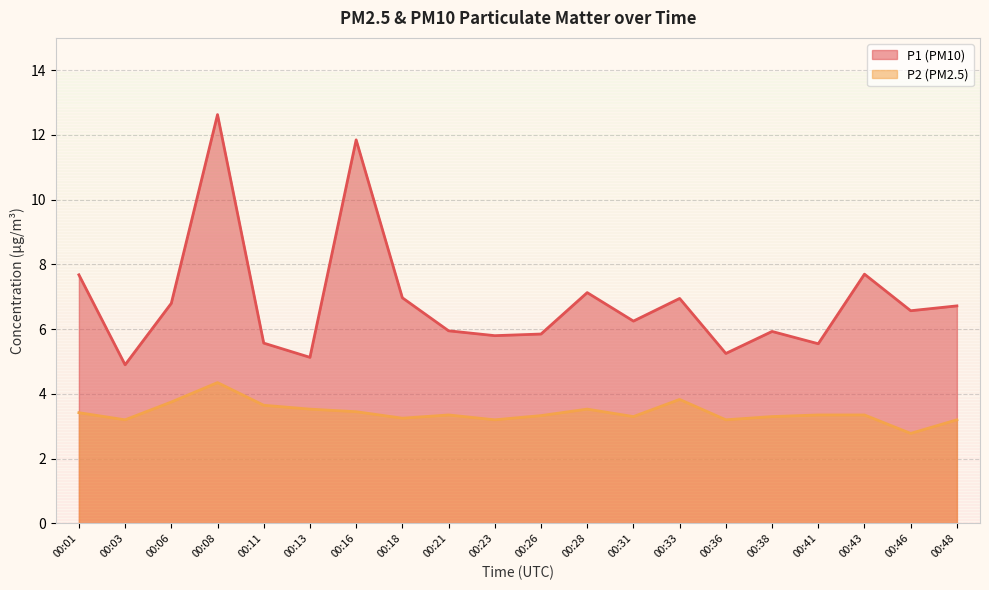

Rank the series by their maximum value, from highest to lowest.

P1 (PM10), P2 (PM2.5)